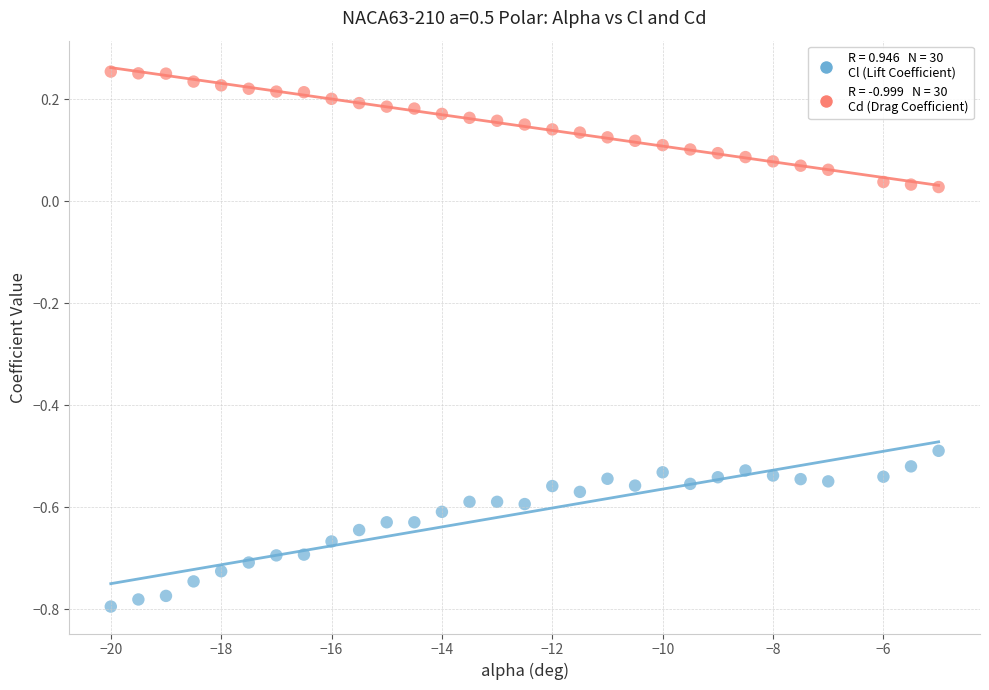

Across all data points, what is the range of X values (max minus min)?

15.0